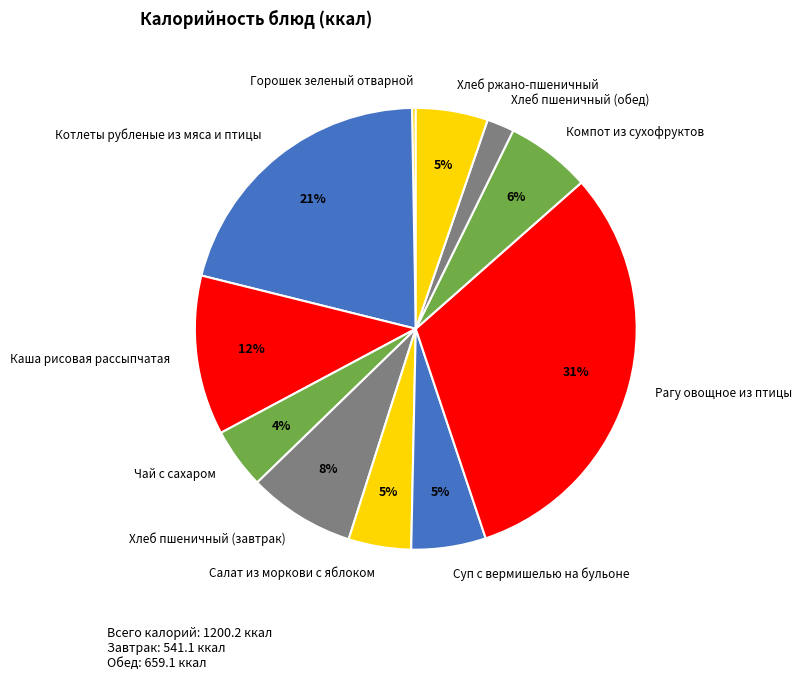

What percentage is the Чай с сахаром slice, to the nearest percent?

4%